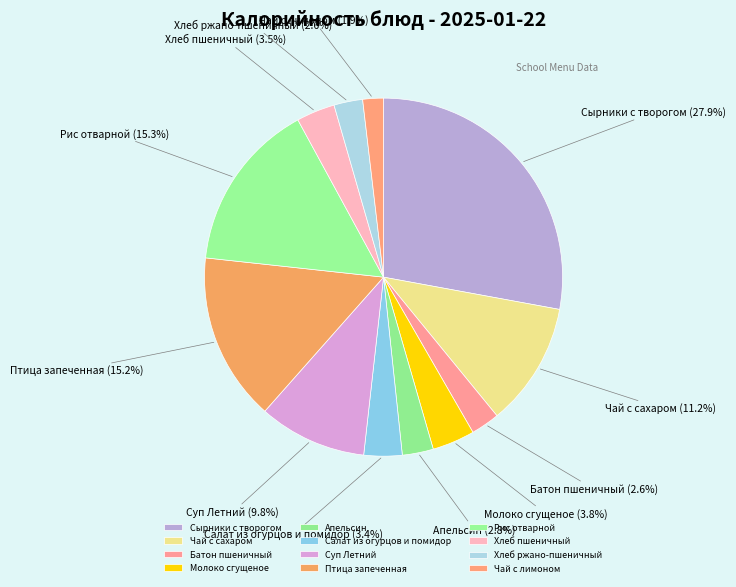

What portion of the pie excludes Чай с лимоном?

98.1%